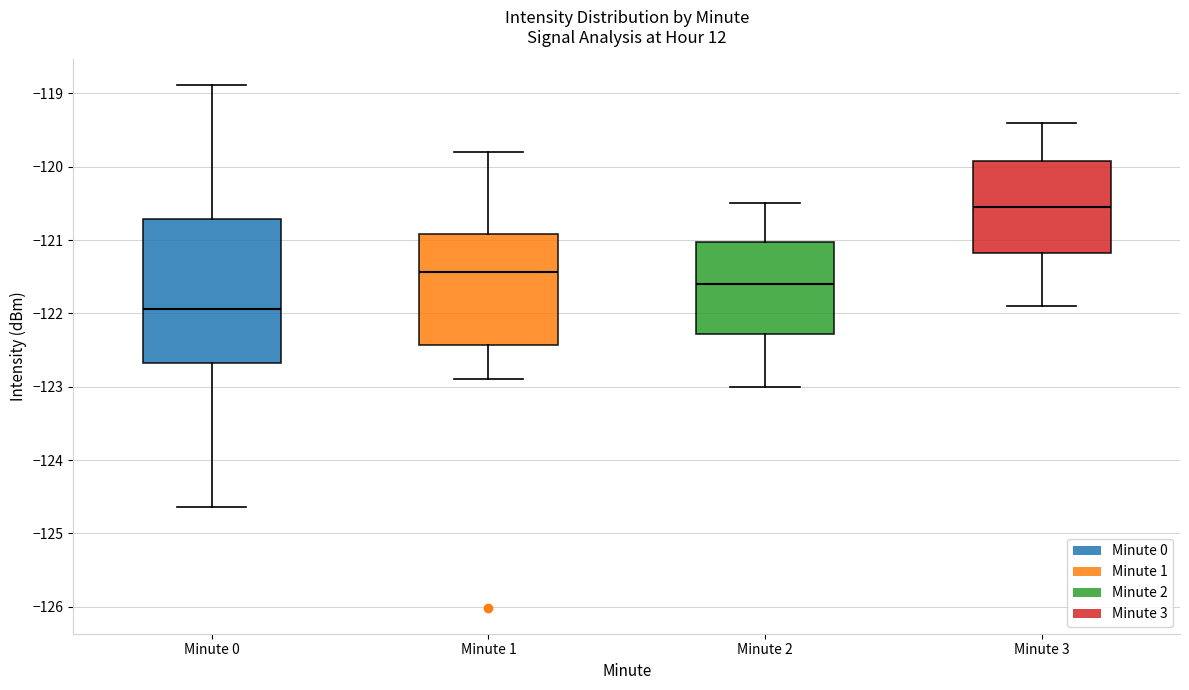

Reading left to right, transcribe this box plot: for each box, give where its median line is, the range the box spans, and where its two whiskers end, as read against the y-axis. The values are not printed on the chart, so give them approximately, as read against the axis.

Minute 0: median -121.9, box -122.7 to -120.7, whiskers -124.6 to -118.9
Minute 1: median -121.4, box -122.4 to -120.9, whiskers -122.9 to -119.8
Minute 2: median -121.6, box -122.3 to -121.0, whiskers -123.0 to -120.5
Minute 3: median -120.5, box -121.2 to -119.9, whiskers -121.9 to -119.4